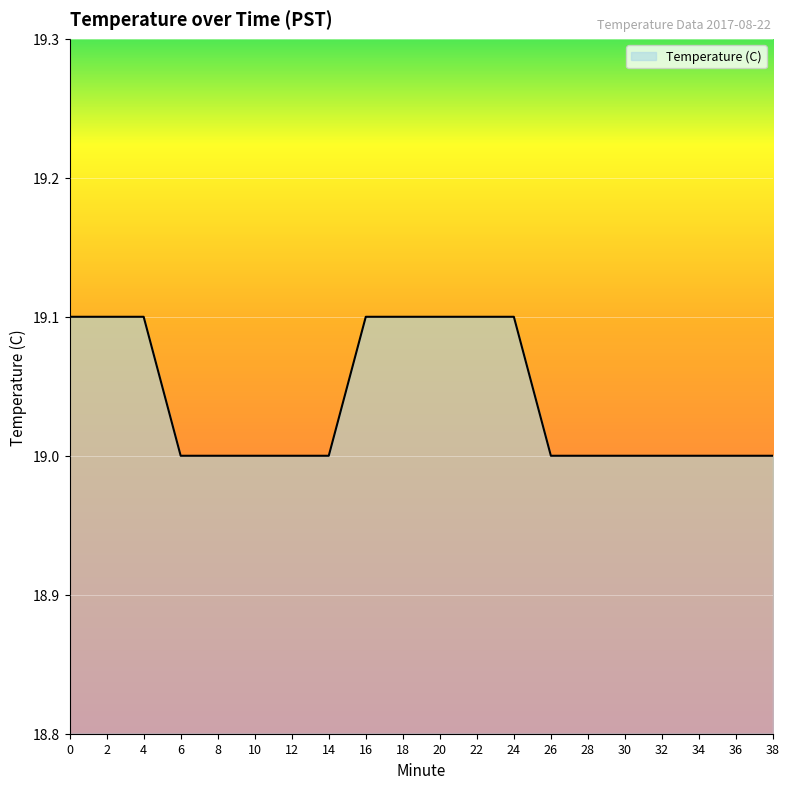

The value at 8 is 26.5. True or false?

False